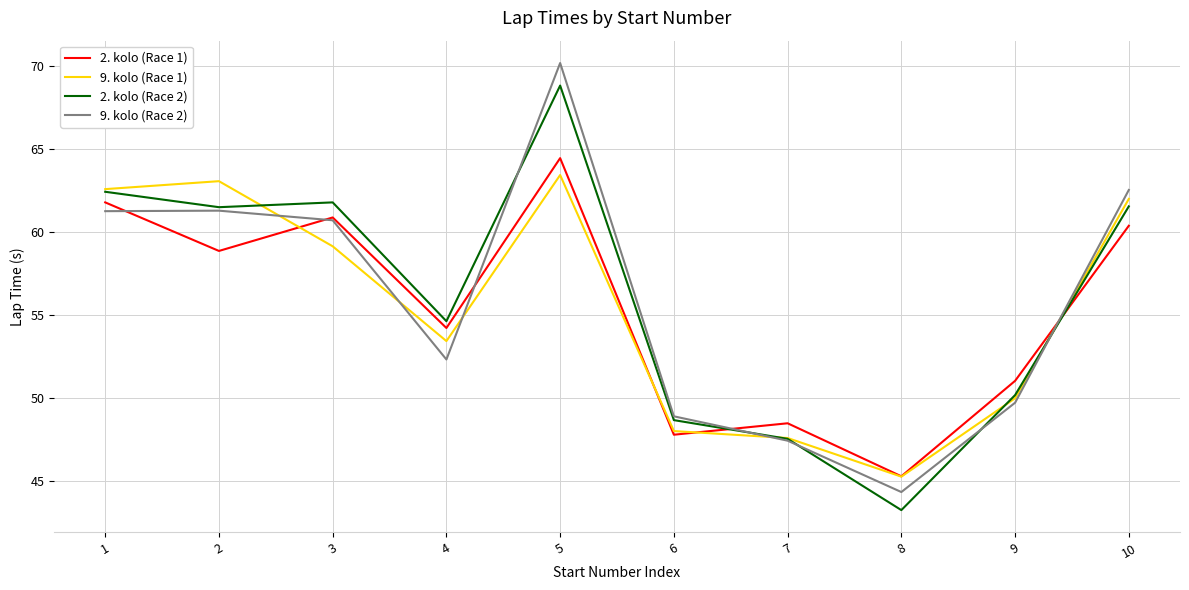

How many interior local valleys does the 9. kolo (Race 1) series have?

2